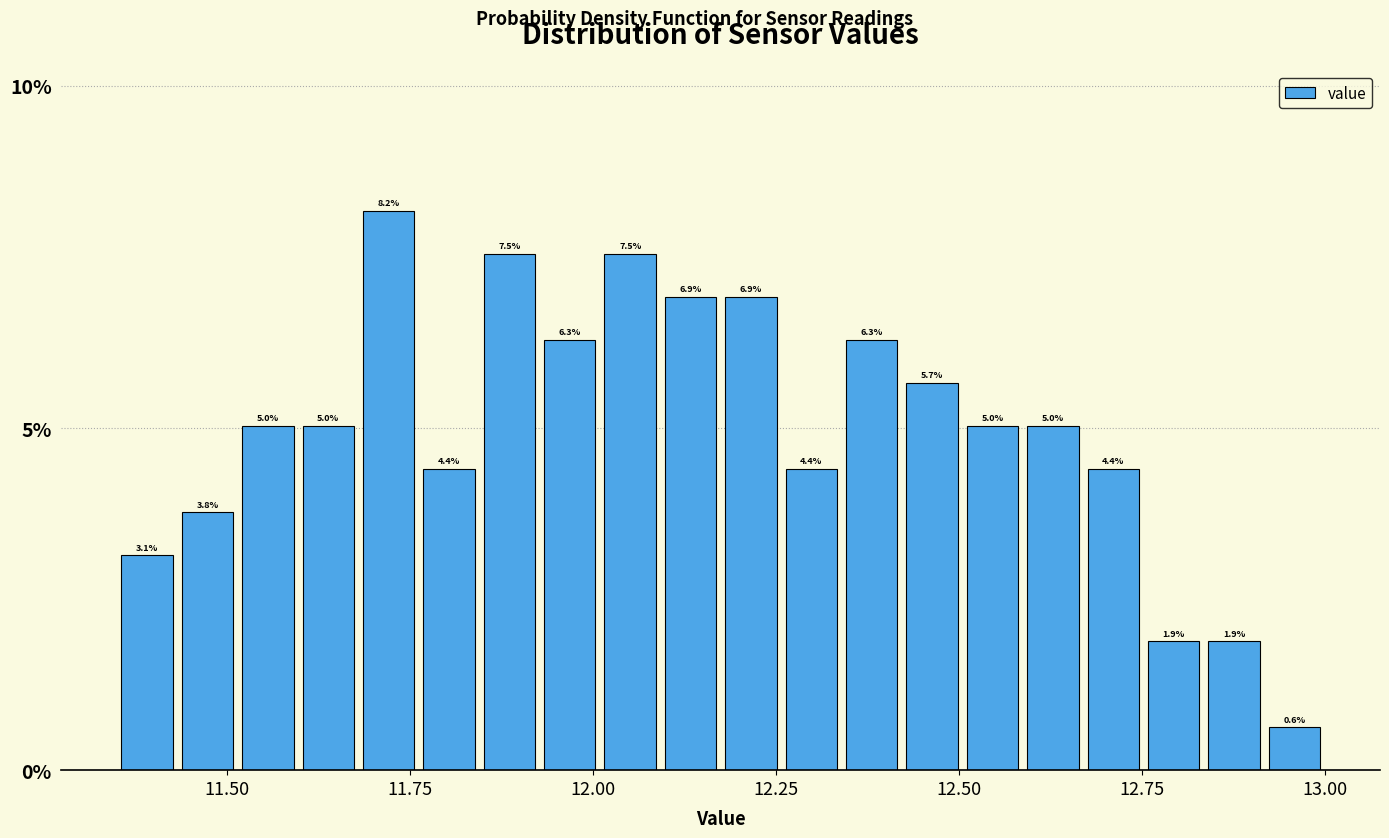

Around what value on the x-axis is the tallest bar? Give the approximate position of its centre, as read against the axis.

11.70